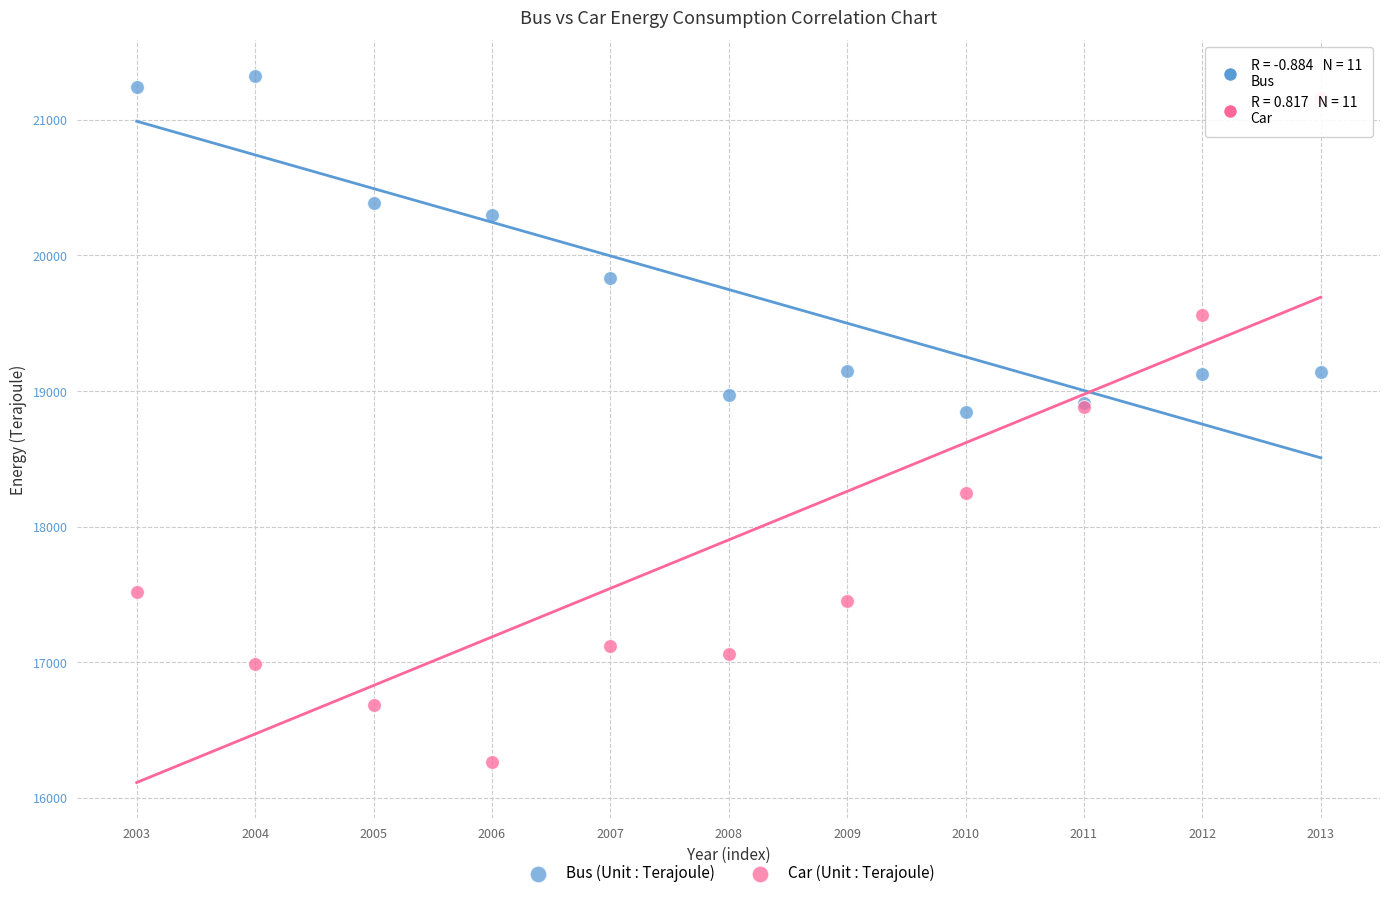

Which series reaches the maximum Y coordinate?

Bus (Unit : Terajoule)